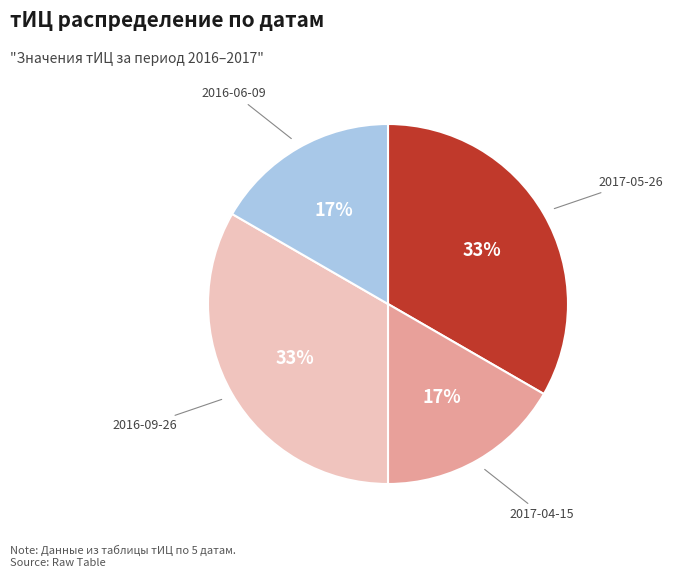

Does any single category account for the majority?

No